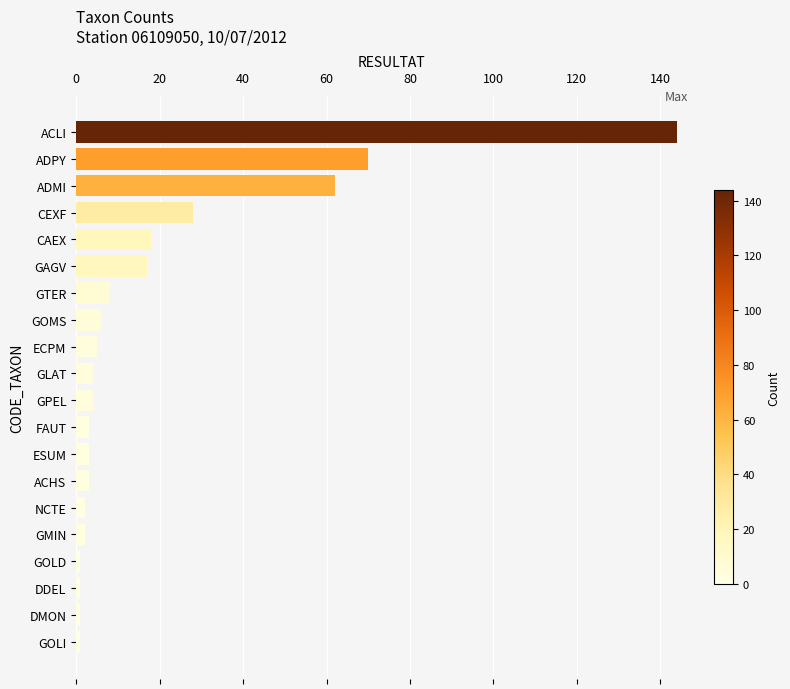

What is the difference between the maximum and minimum values?

143